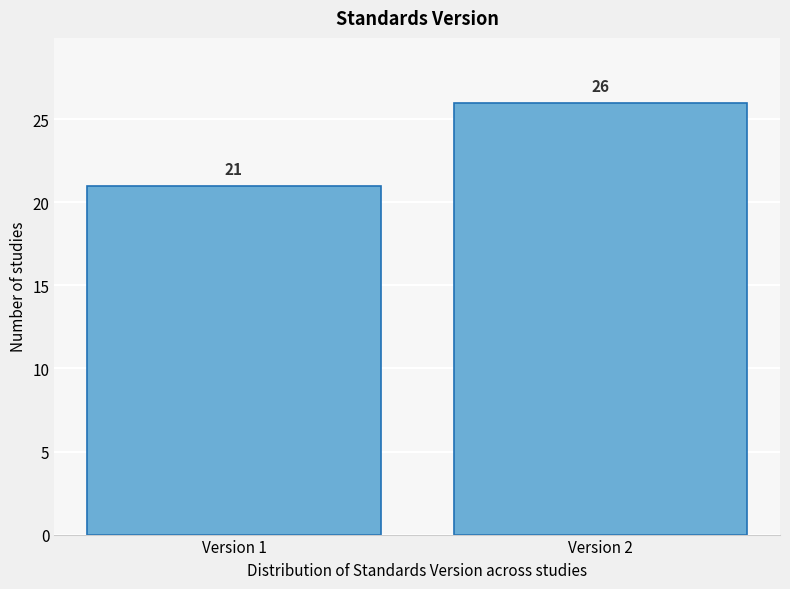

Reading right to left, transcribe all the data shown in this chart.

26	21